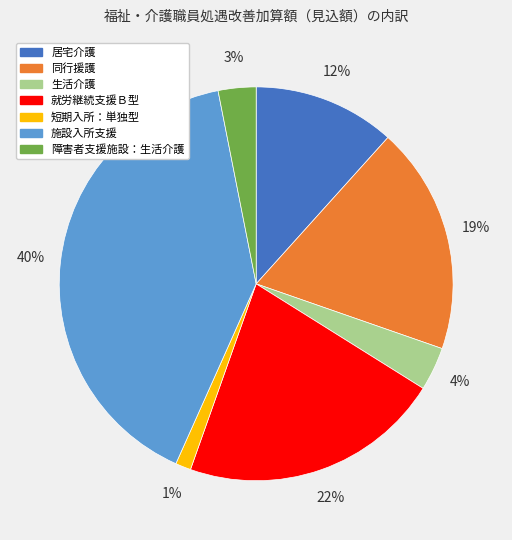

Does any single category account for the majority?

No